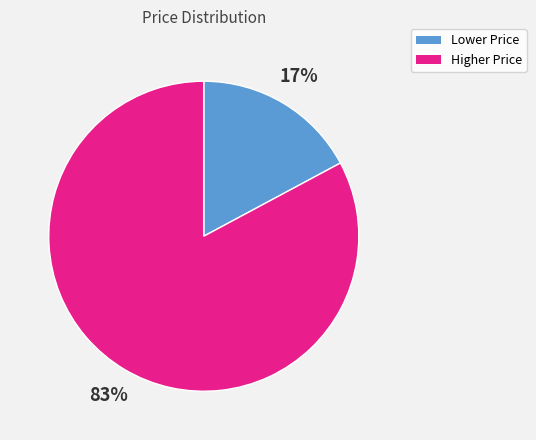

Rank the categories by value from highest to lowest.

Higher Price, Lower Price